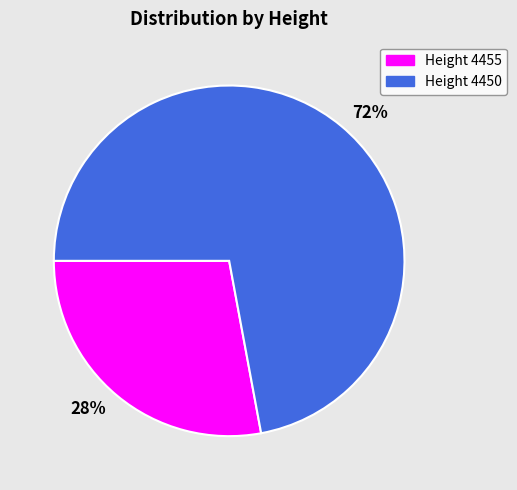

What is the largest slice in the pie chart?

Height 4450